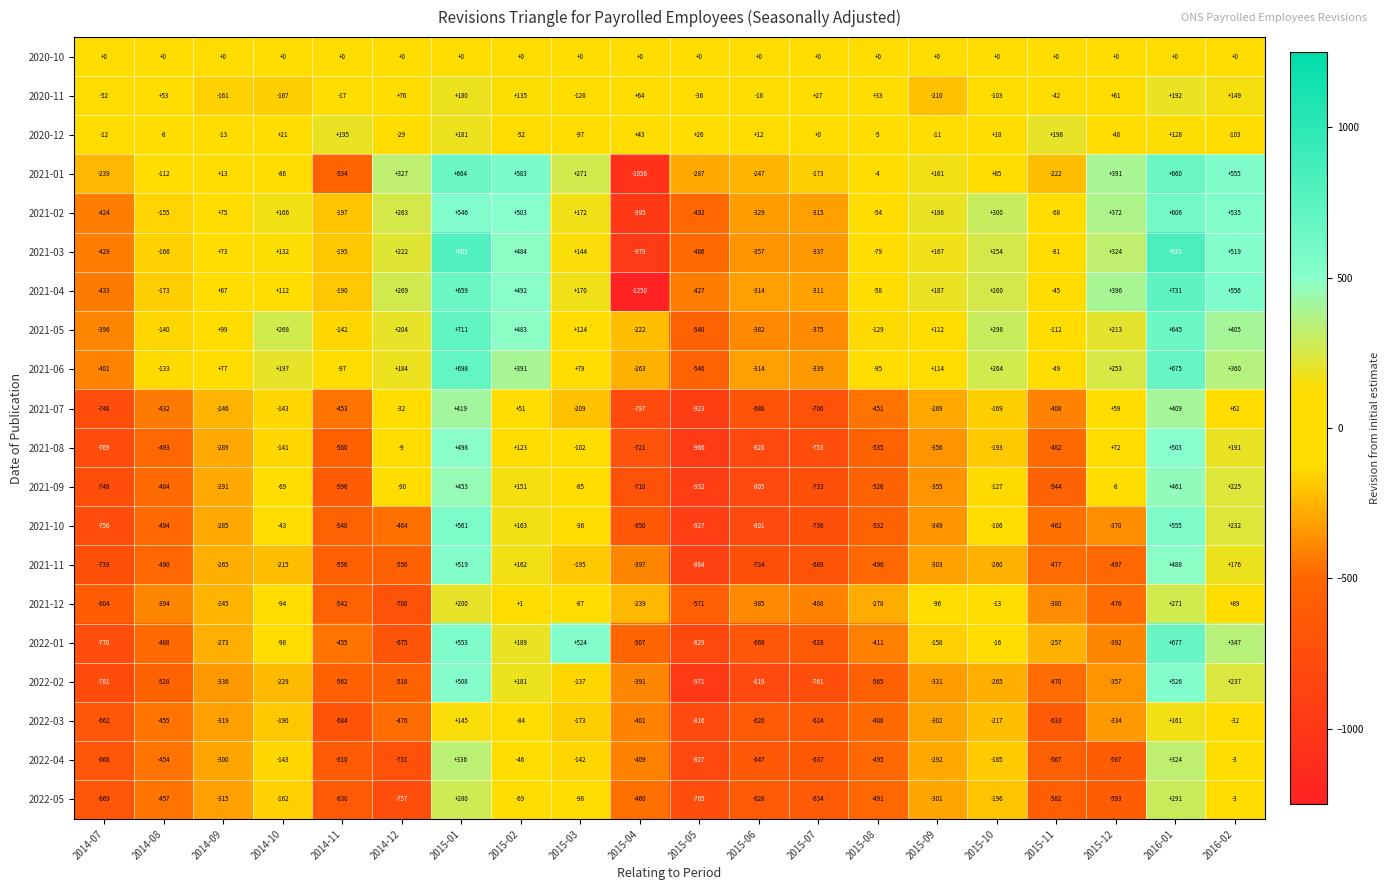

True or false: 2022-03 has a value of -334 at 2015-12.

True